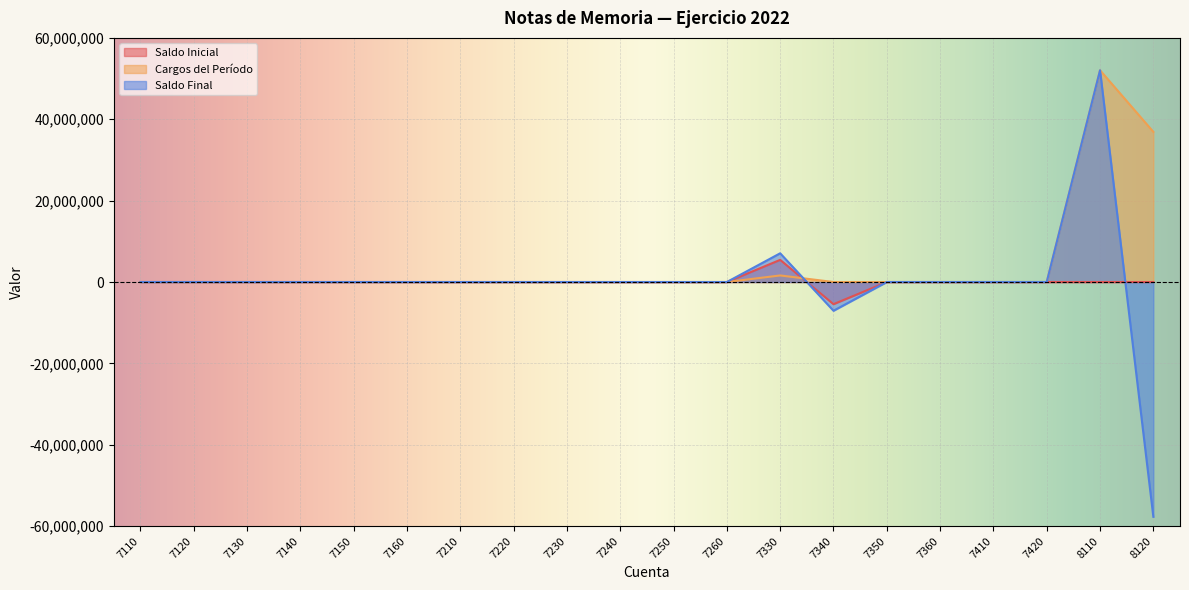

The Cargos del Período series shows 0.0 at 7150. True or false?

True